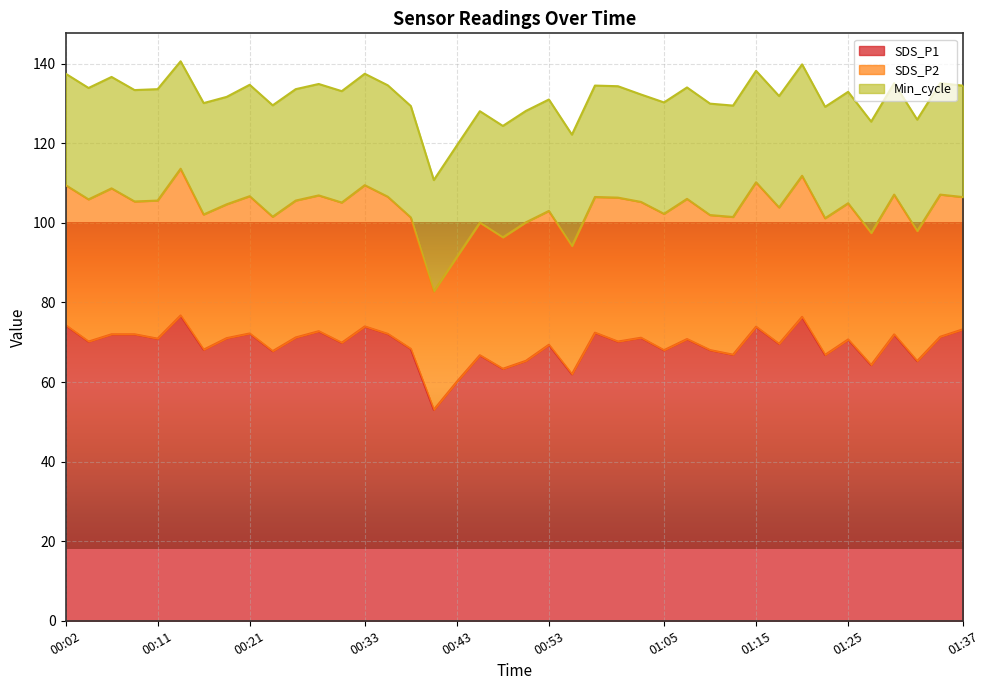

Is the value of Min_cycle at 00:21 greater than the value of SDS_P1 at 00:26?

No